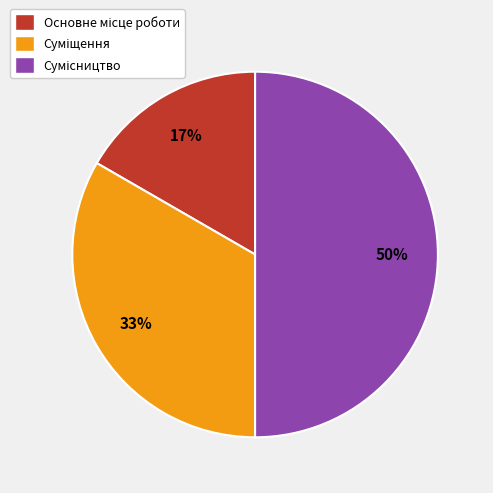

To the nearest percent, what is the average slice percentage?

33%